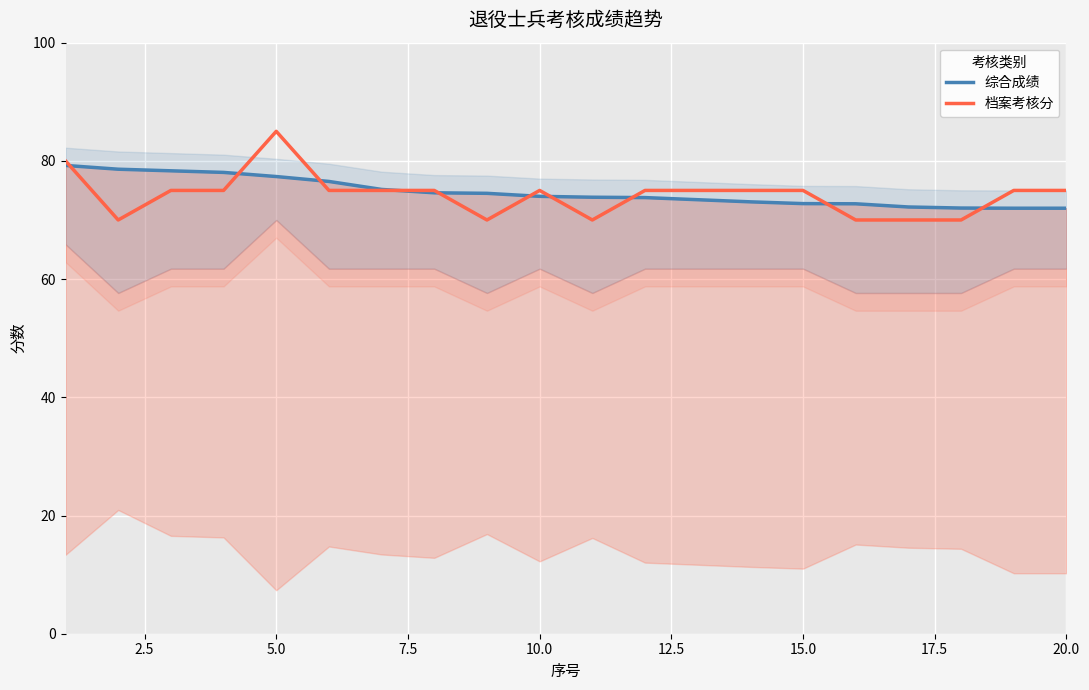

Reading right to left, what are all the values shown in this chart?

综合成绩: 72.0	72.0	72.0	72.2	72.7	72.8	73.1	73.4	73.8	73.8	74.0	74.5	74.6	75.2	76.5	77.3	78.0	78.3	78.6	79.2
档案考核分: 75.0	75.0	70.0	70.0	70.0	75.0	75.0	75.0	75.0	70.0	75.0	70.0	75.0	75.0	75.0	85.0	75.0	75.0	70.0	80.0